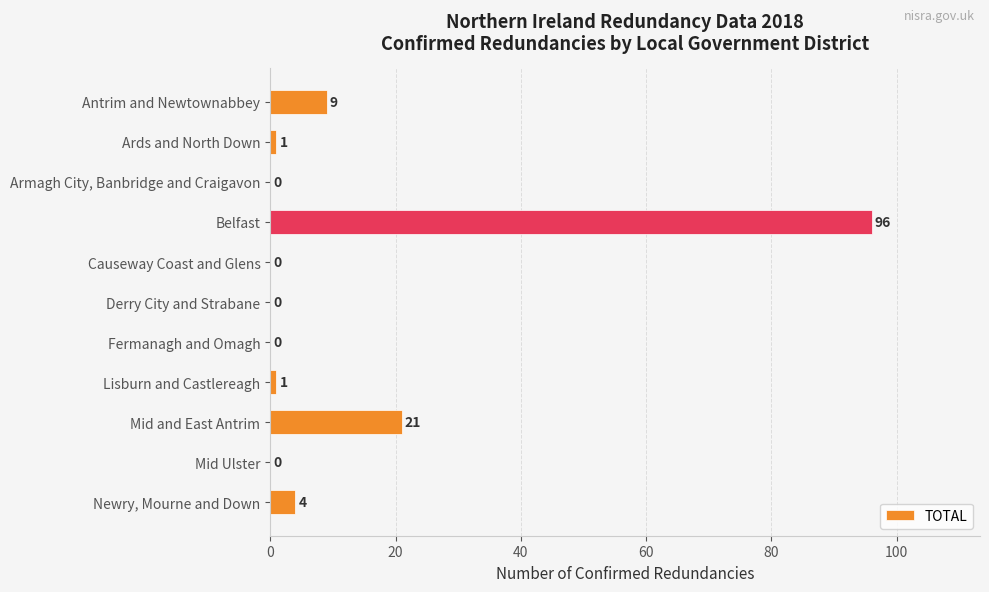

Where is the data nearest to the value 48?

Mid and East Antrim